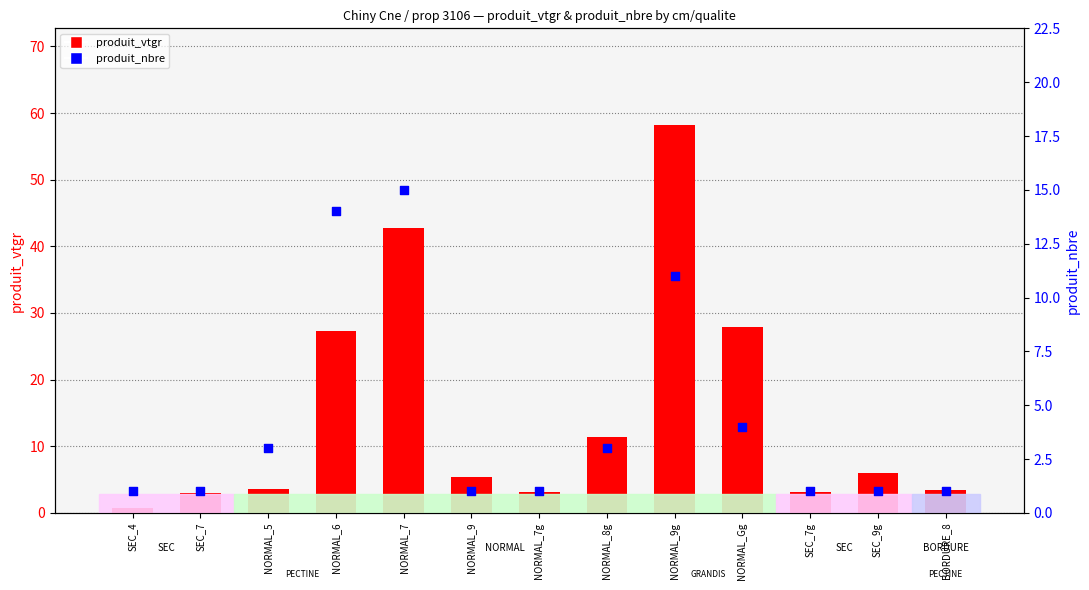

Which series contains the lowest Y value?

produit_vtgr